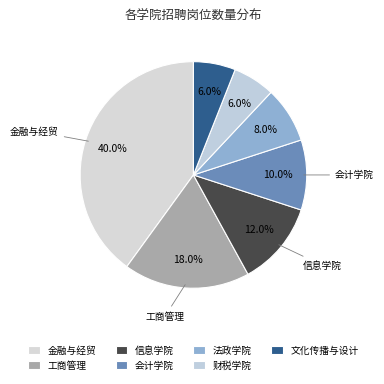

Count the number of slices in the pie.

7